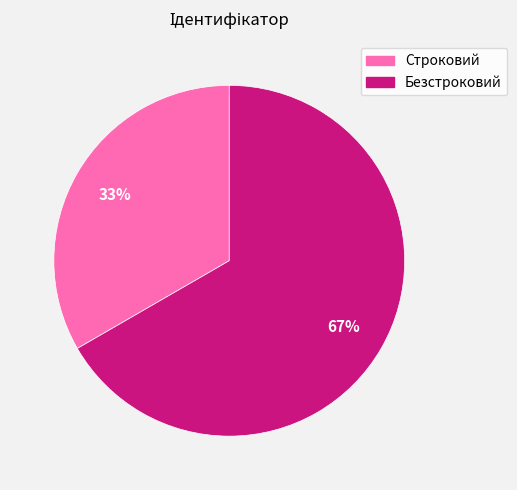

Is Строковий the majority of the pie?

No